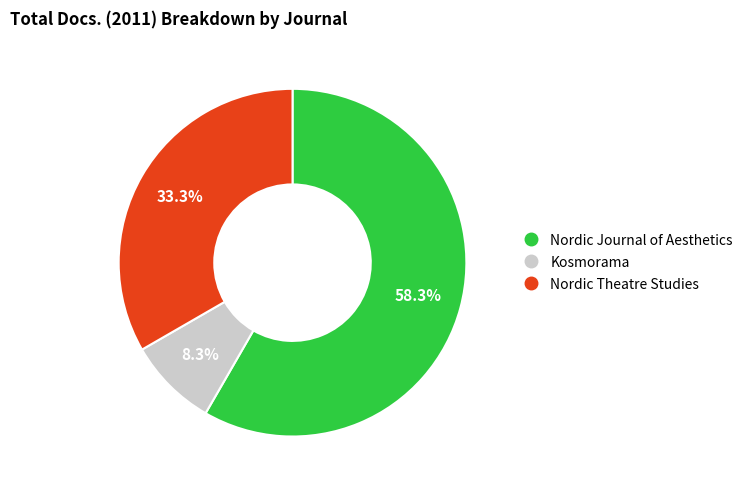

Combined, do Nordic Theatre Studies and Nordic Journal of Aesthetics account for over 50%?

Yes